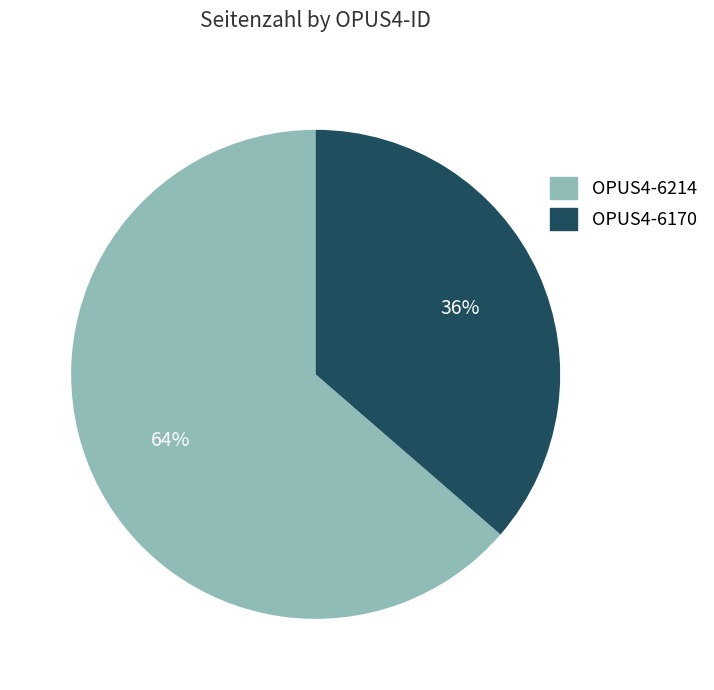

To the nearest percent, what is the average slice percentage?

50%